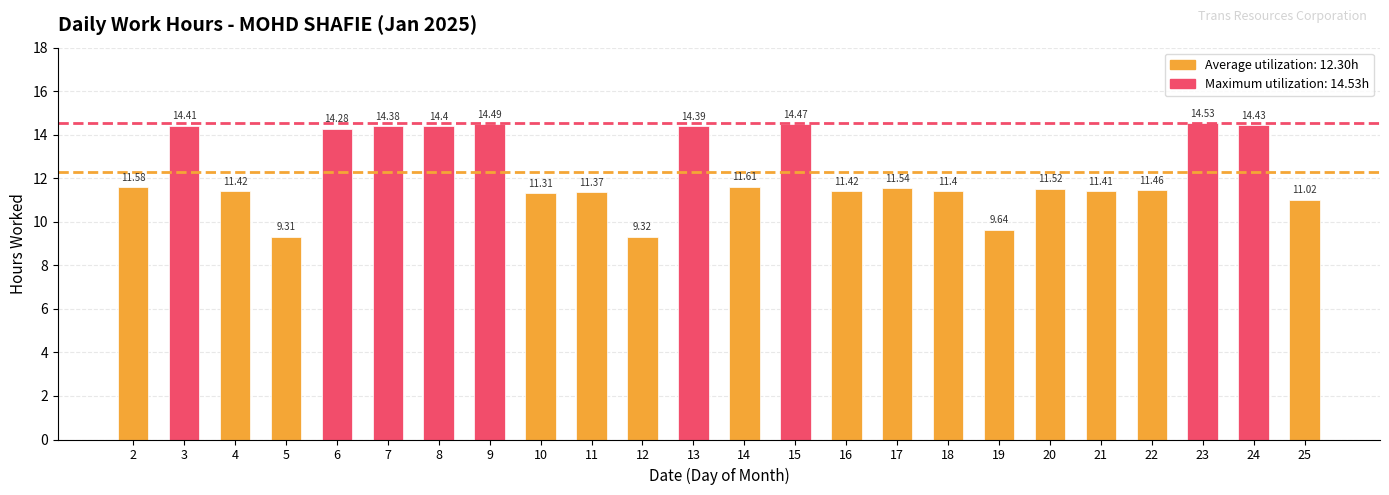

At which category does the chart reach its peak across all series?

23